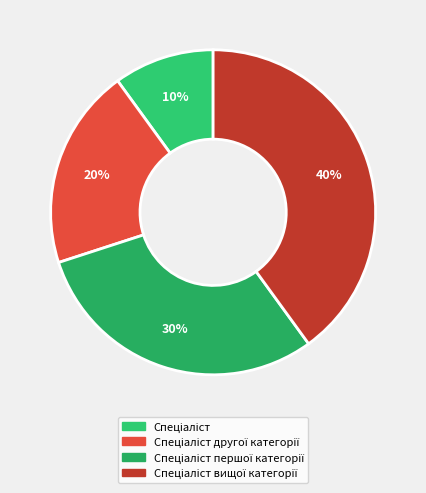

True or false: Спеціаліст першої категорії accounts for 25% of the total.

False